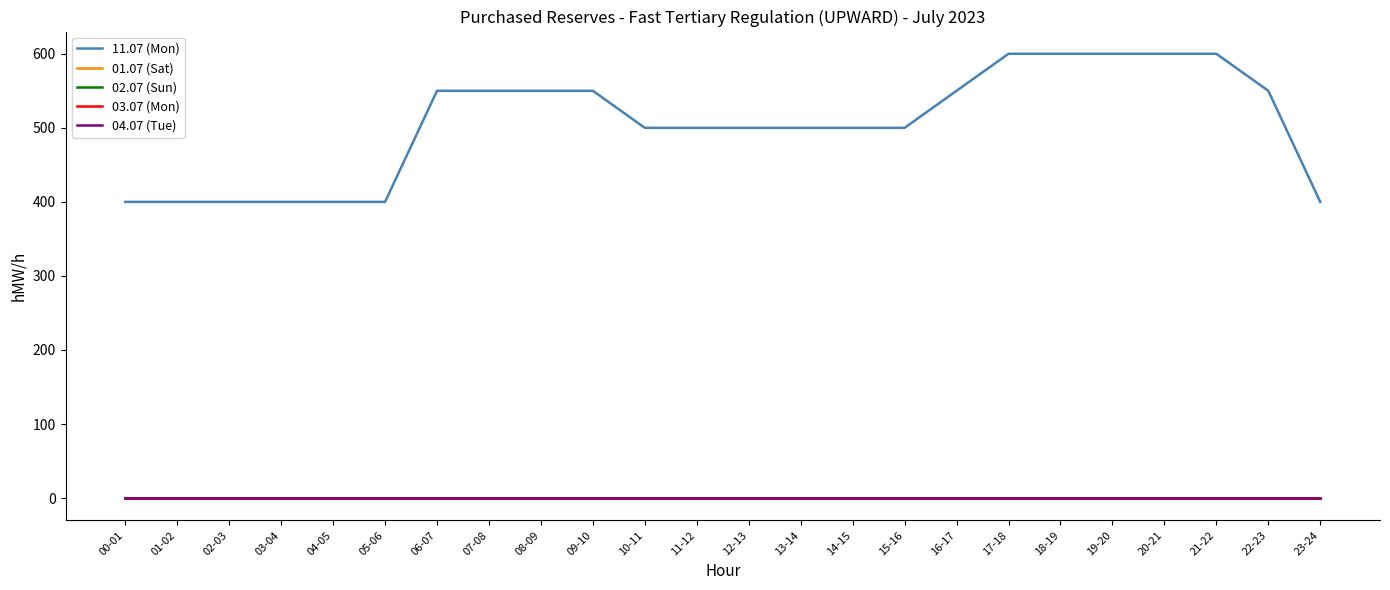

The value of 01.07 (Sat) at 04-05 is 0. True or false?

True